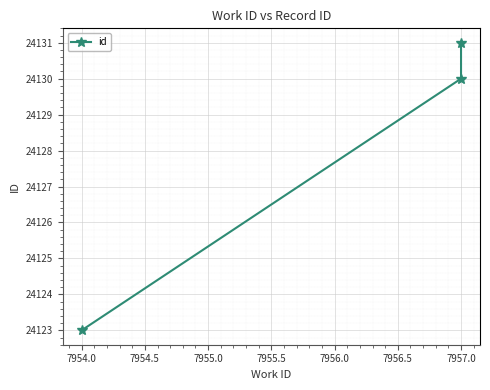

Reading right to left, transcribe all the data shown in this chart.

24131	24130	24123